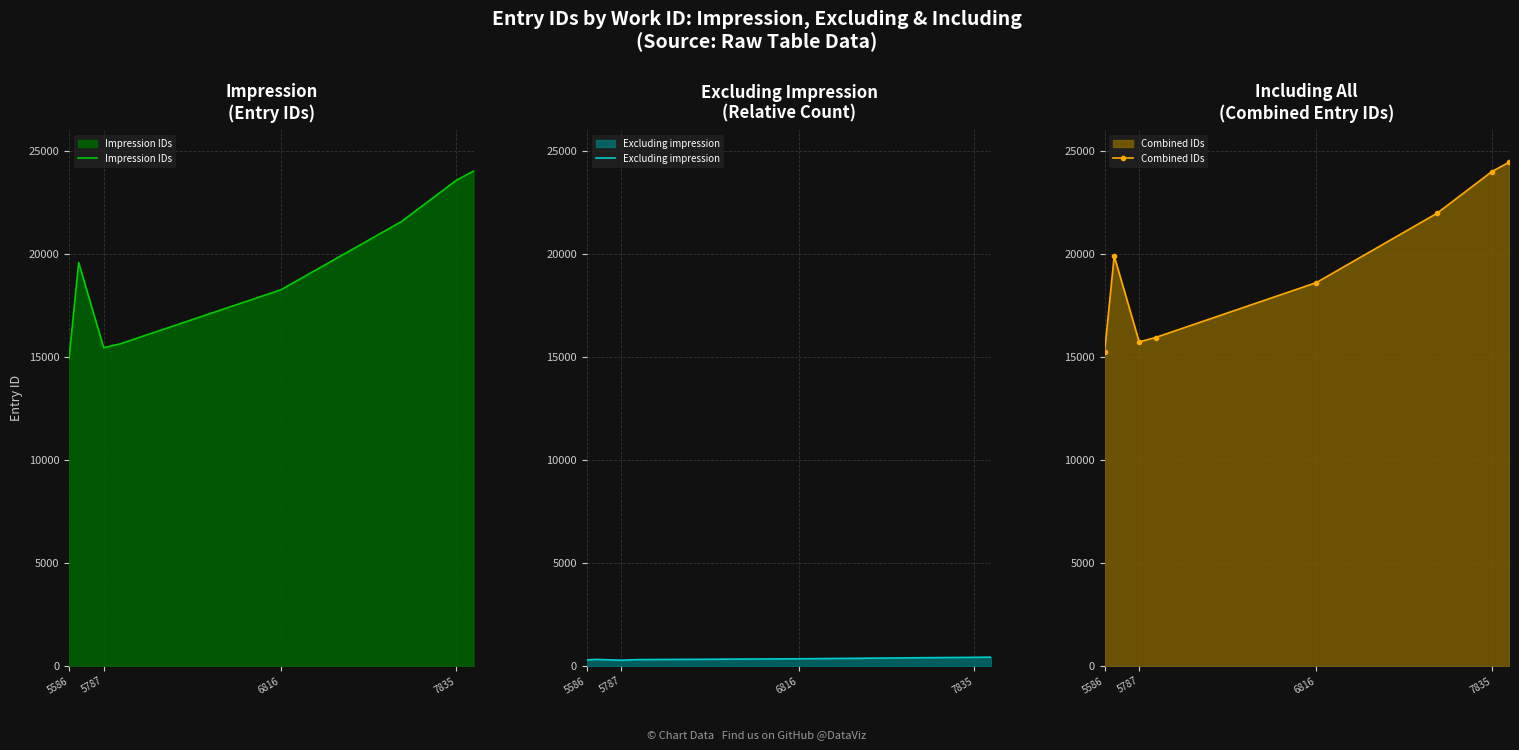

The value of Impression IDs at 6816 is 18249. True or false?

True